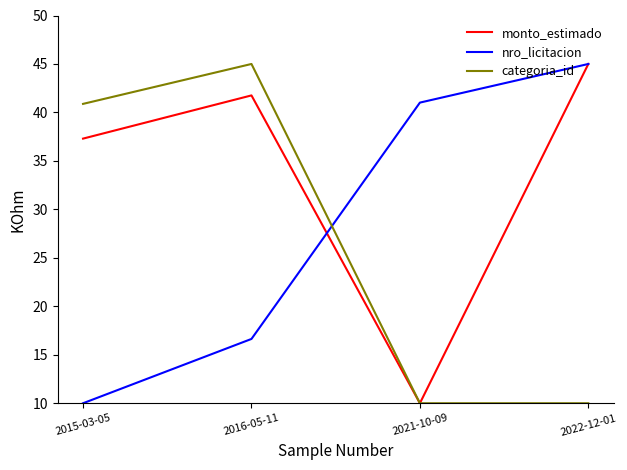

True or false: monto_estimado has a value of 14.5 at 2022-12-01.

False